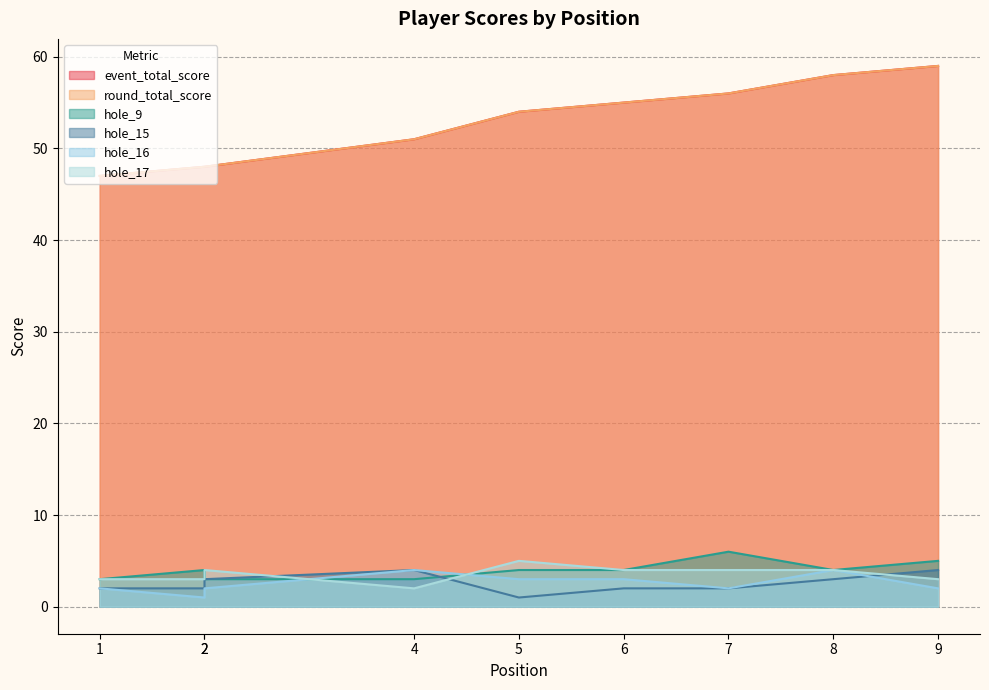

Between 1 and 7, which series saw the biggest shift?

event_total_score